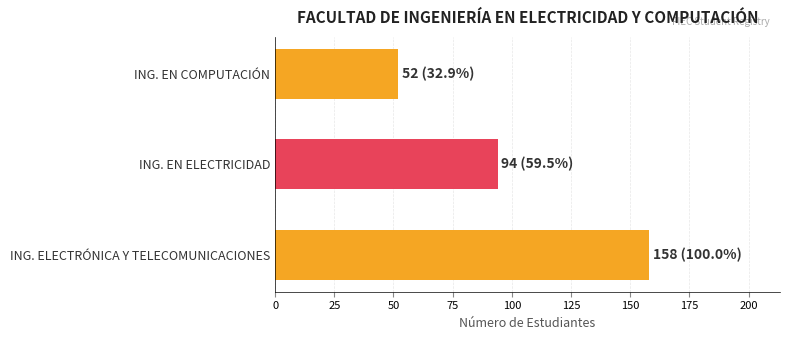

Which label corresponds to the smallest value in the chart?

ING. EN COMPUTACIÓN